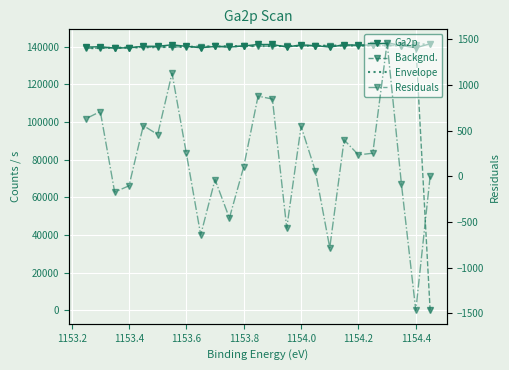

True or false: Backgnd. and Envelope cross at least once.

False